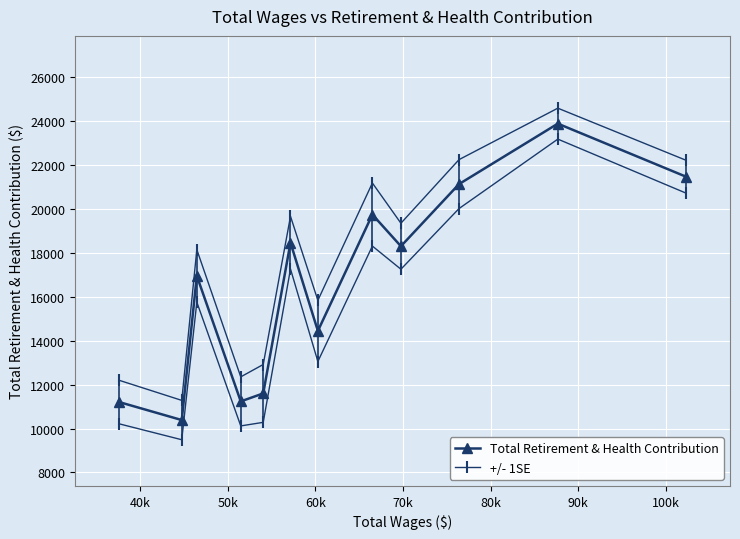

How many interior local valleys does the Total Retirement & Health Contribution series have?

4